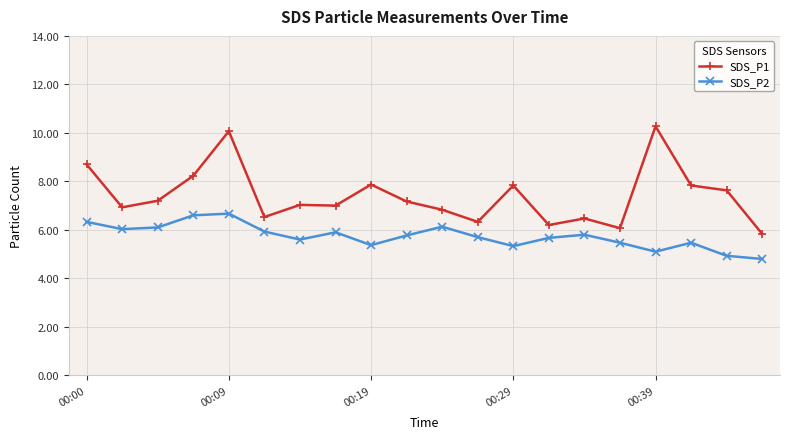

How many distinct data groups are displayed?

2